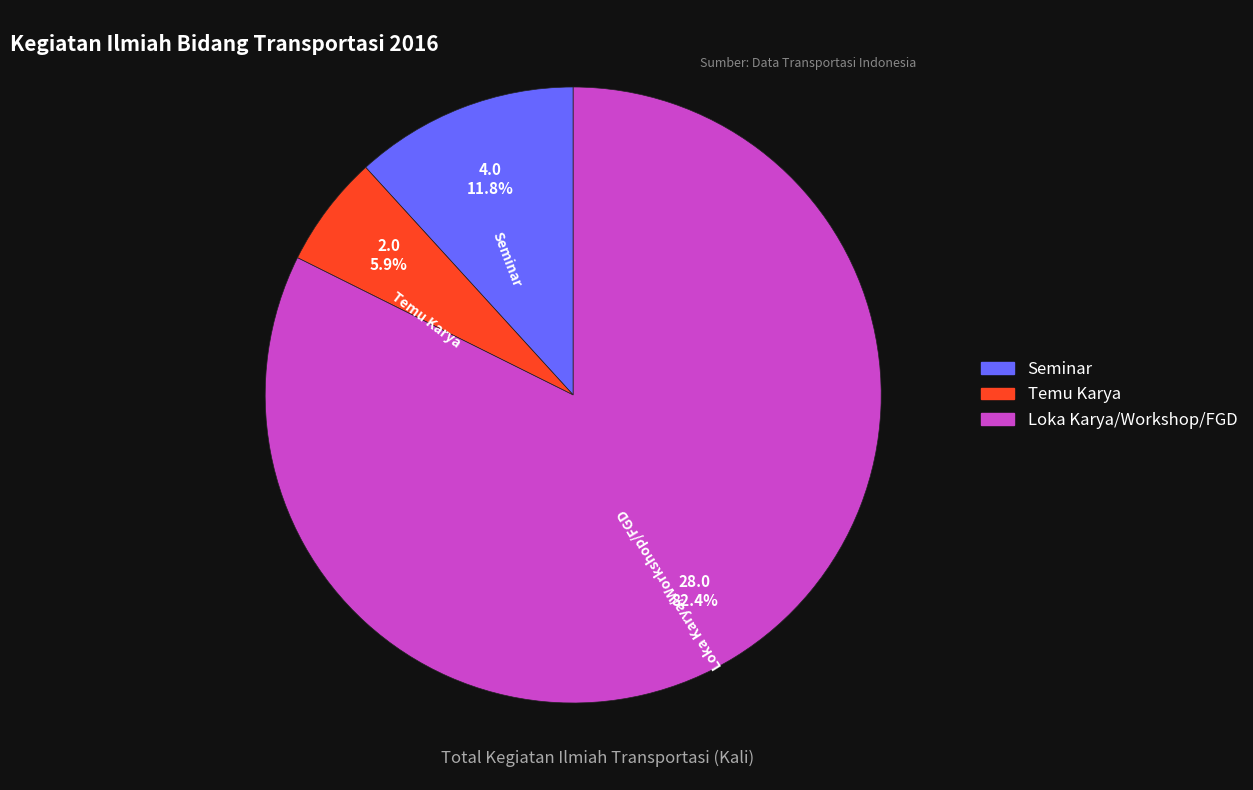

Is there any slice that represents more than half of the pie?

Yes